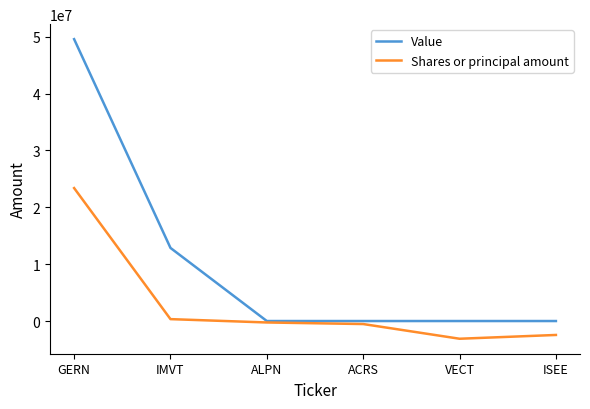

Is this an area chart (filled region under the line)?

No